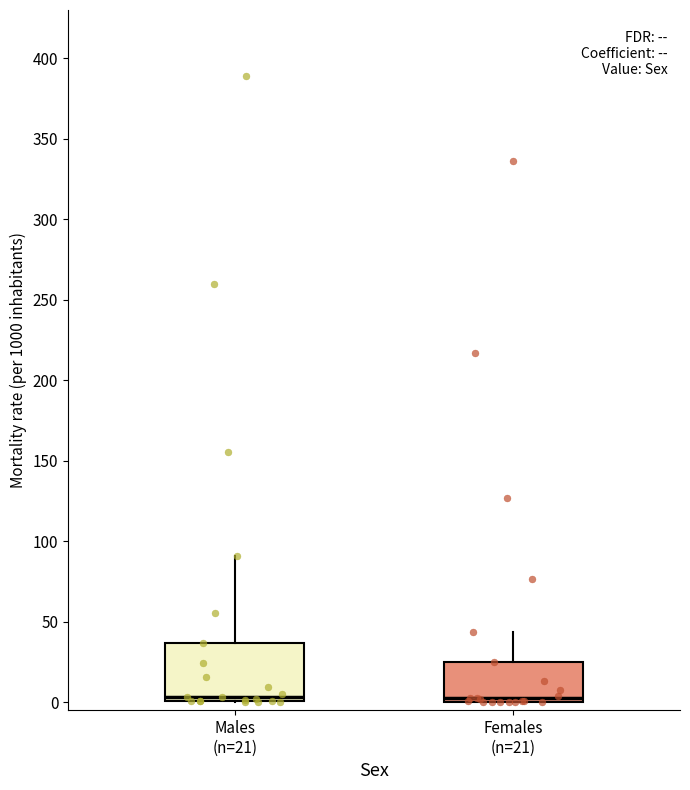

Where does the upper whisker of the box for Males (n=21) end on the y-axis? The values are not printed on the chart, so give them approximately, as read against the axis.

90